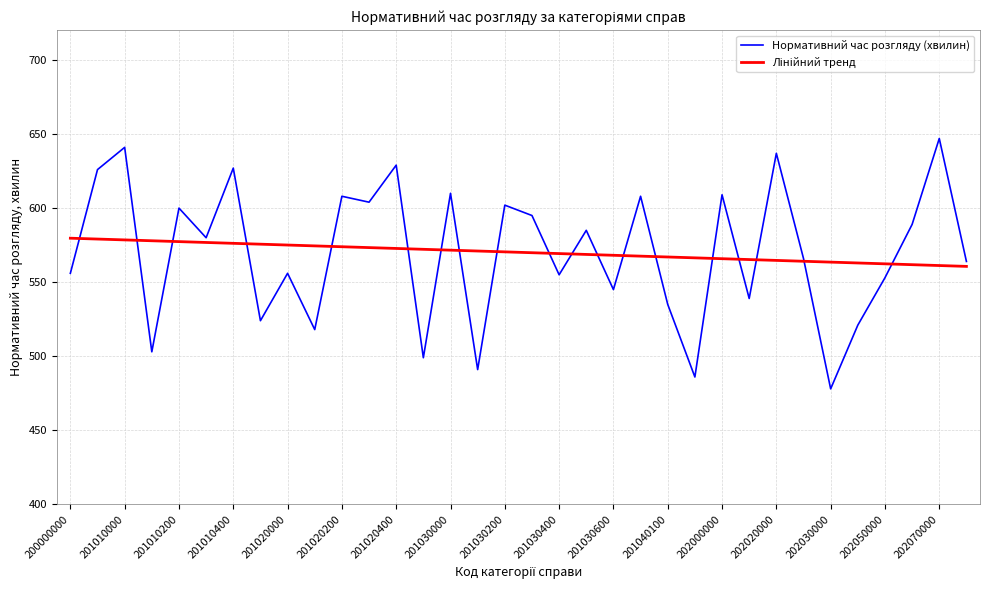

What is the average value?

570